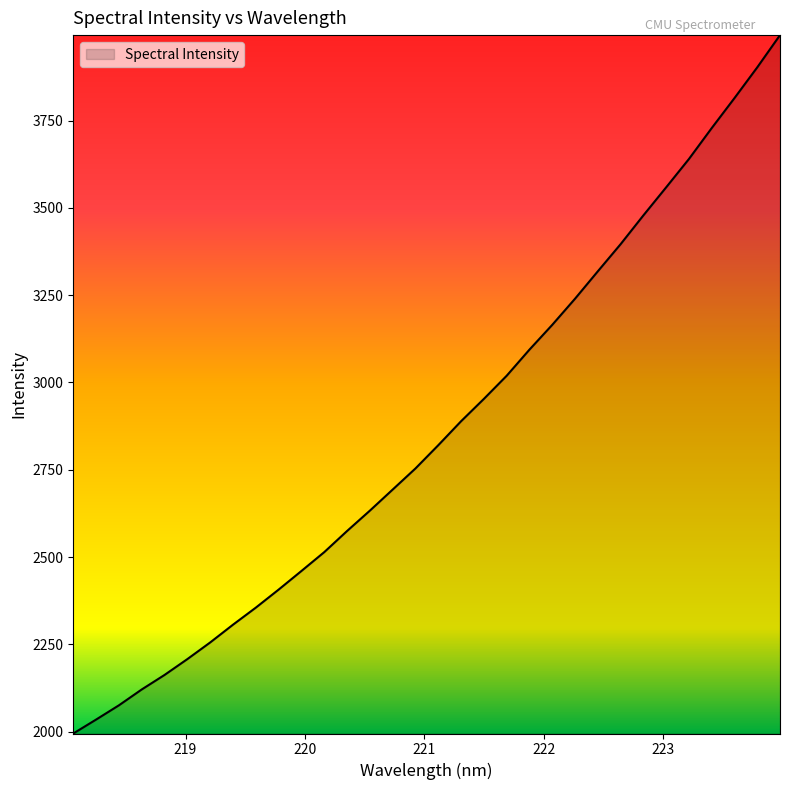

What is the greatest value displayed?

3995.0